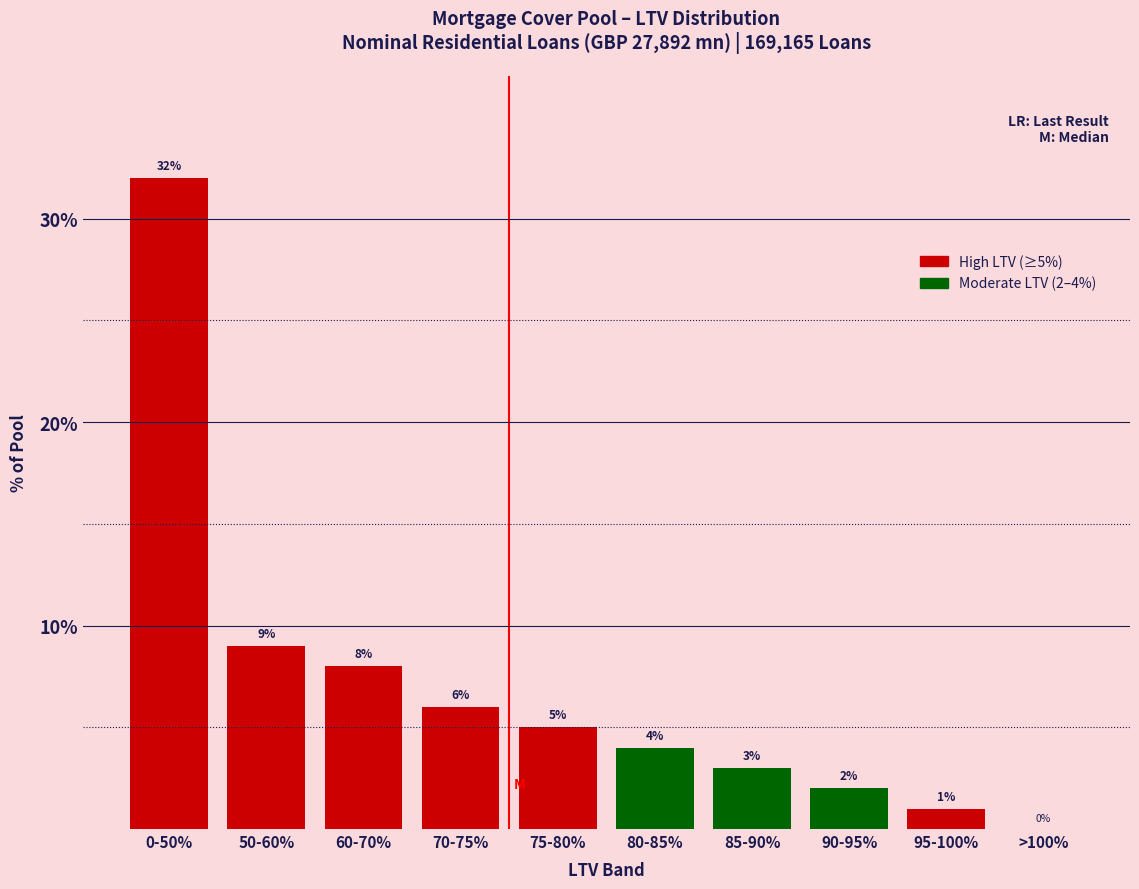

Reading right to left, what are all the values shown in this chart?

>100%=0	95-100%=1	90-95%=2	85-90%=3	80-85%=4	75-80%=5	70-75%=6	60-70%=8	50-60%=9	0-50%=32